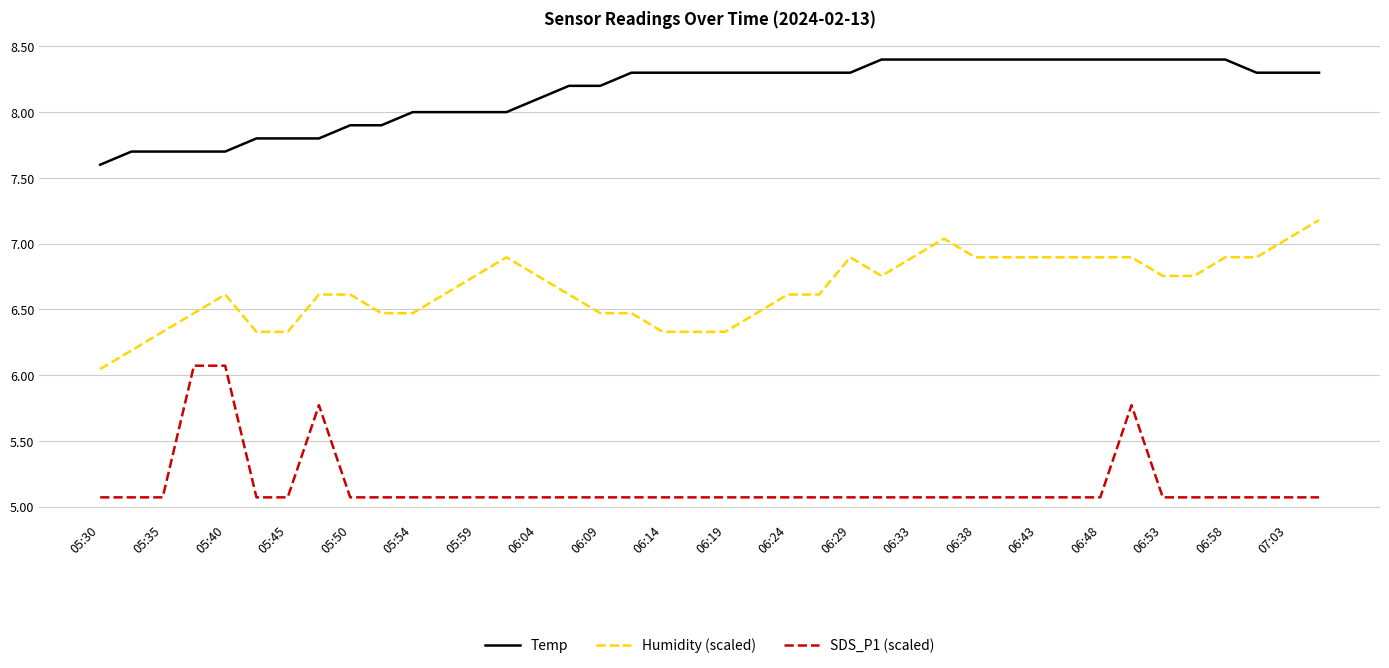

True or false: Humidity (scaled) has more than 2 interior local peaks.

True